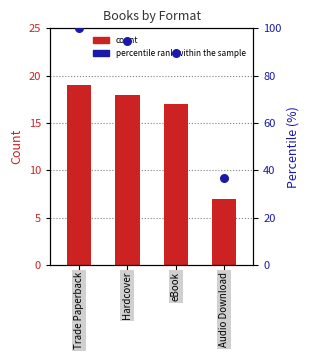

Which series contains the highest Y value?

percentile rank within the sample